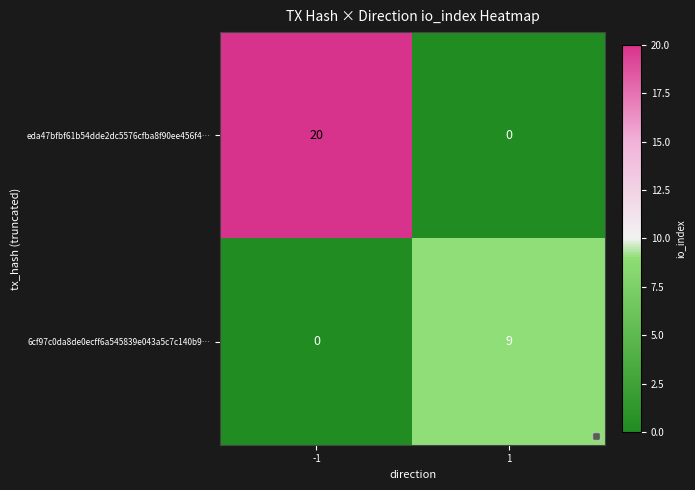

Reading left to right, what are all the values shown in this chart?

eda47bfbf61b54dde2dc5576cfba8f90ee456f4…: 20	0
6cf97c0da8de0ecff6a545839e043a5c7c140b9…: 0	9